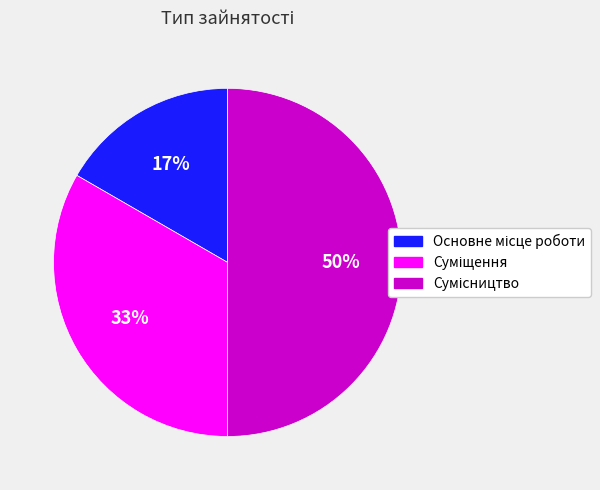

To the nearest percent, what is the average slice percentage?

33%